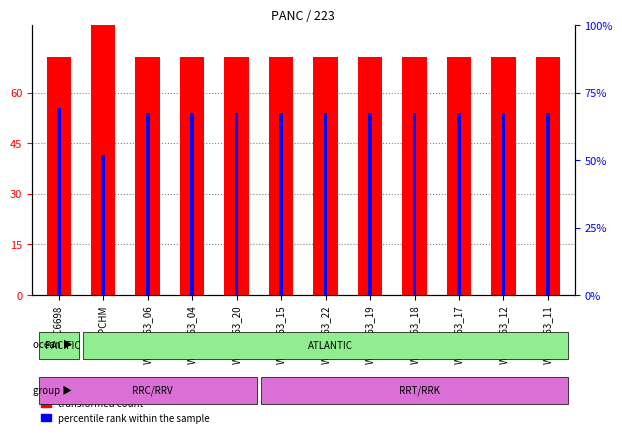

Is the value of percentile rank within the sample at WCE5063_06 greater than the value of transformed count at WCE5063_19?

No